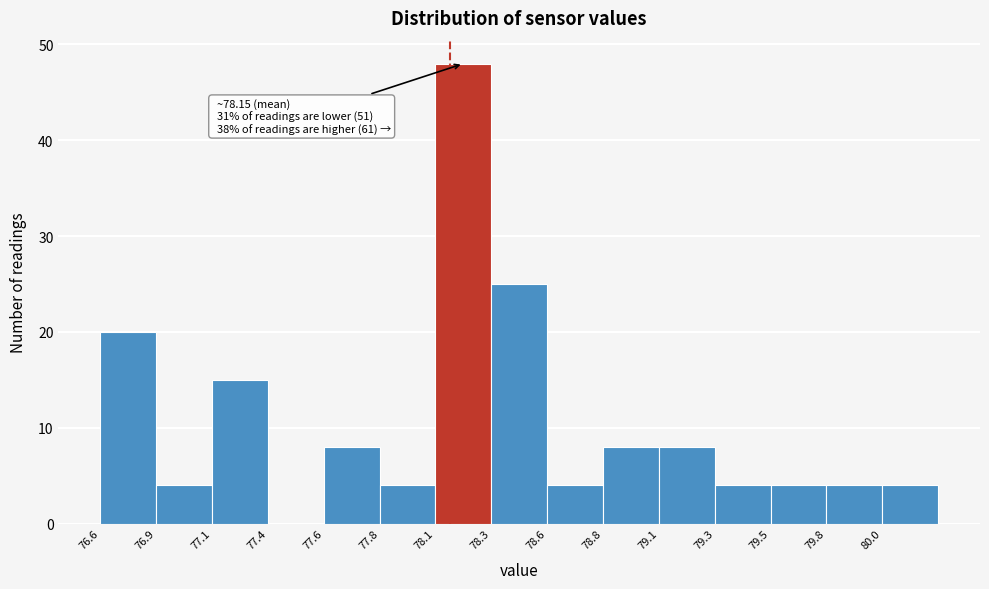

Reading right to left, list all the values displayed in this chart.

80.0=4	79.8=4	79.5=4	79.3=4	79.1=8	78.8=8	78.6=4	78.3=25	78.1=48	77.8=4	77.6=8	77.4=0	77.1=15	76.9=4	76.6=20